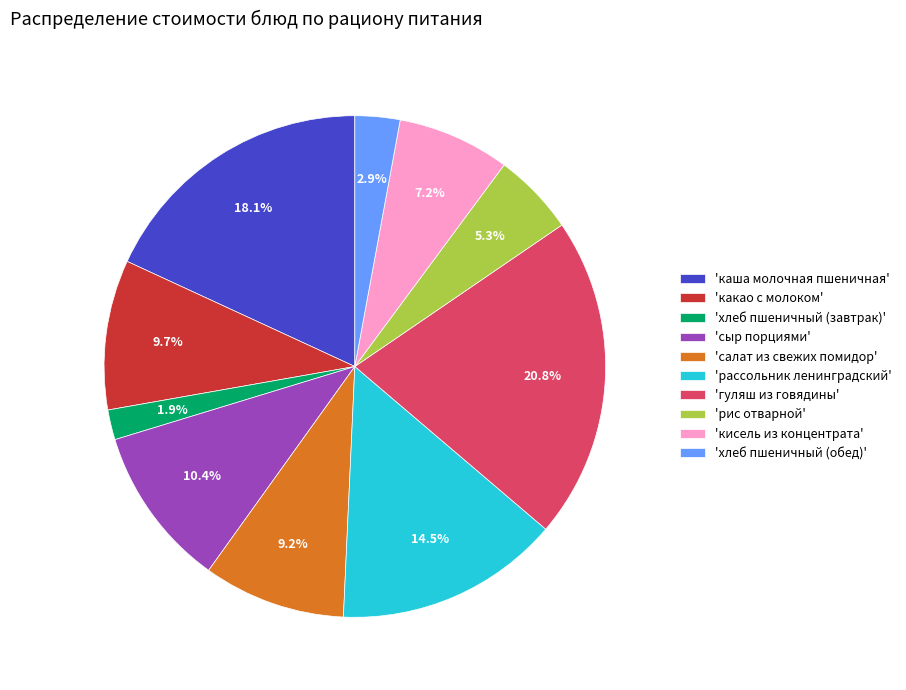

Approximately how many times larger is the value at 'сыр порциями' compared to 'каша молочная пшеничная'?

0.6